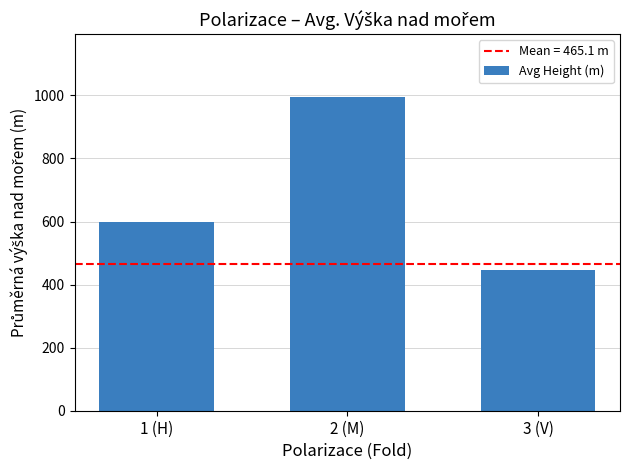

The chart shows a value of 816.2 at 1 (H). True or false?

False